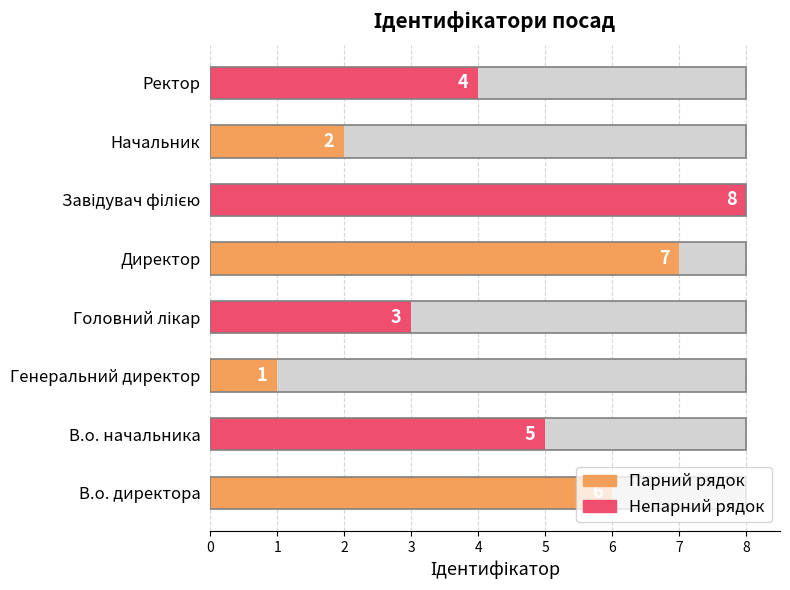

What is the change in value from В.о. директора to Завідувач філією?

+2